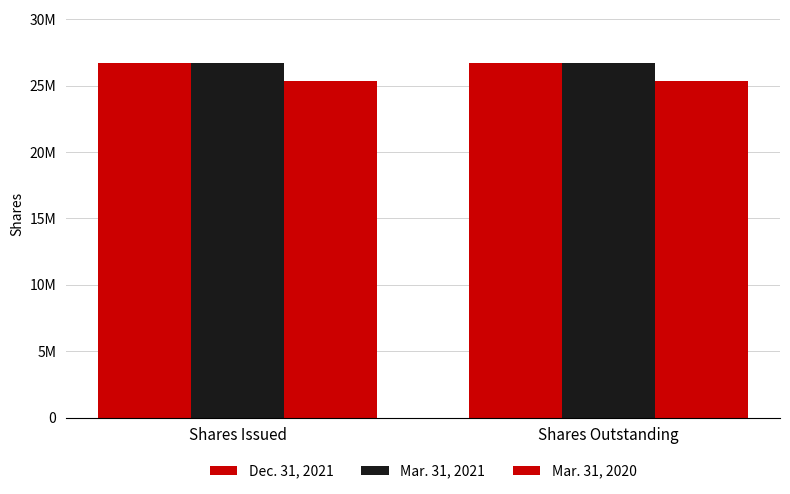

What is the approximate value of Dec. 31, 2021 at Shares Issued?

26693004